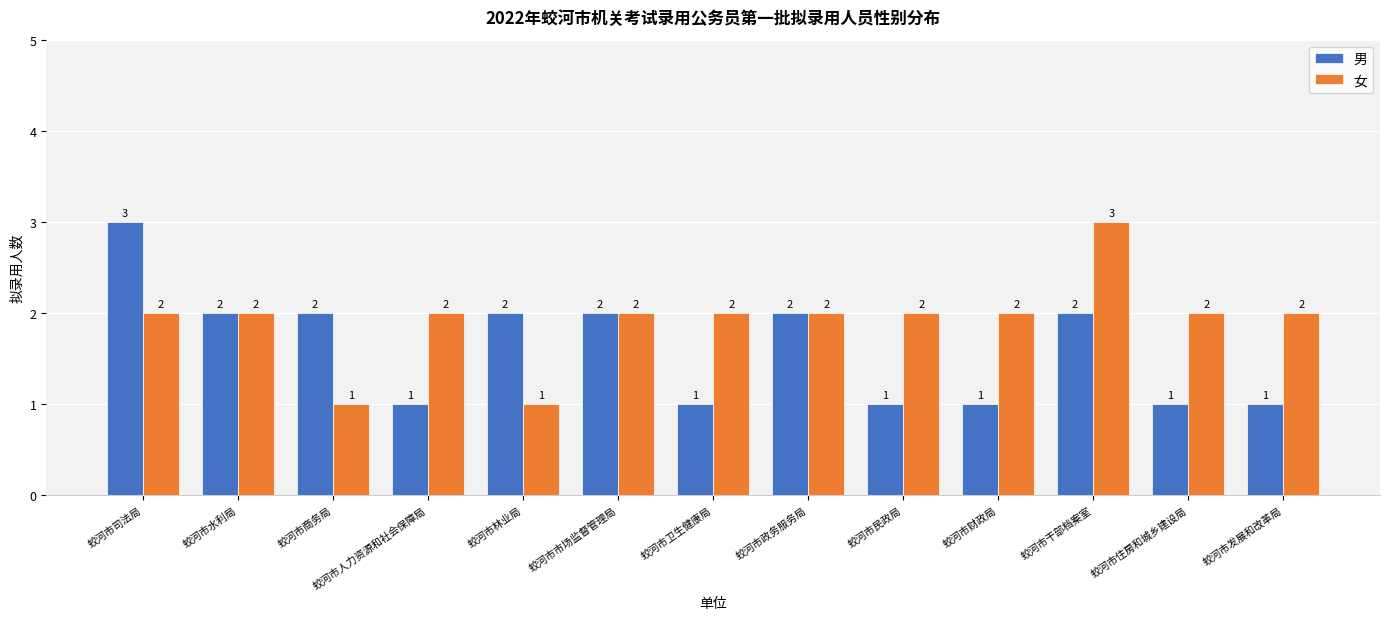

Reading left to right, what are all the values shown in this chart?

男: 3	2	2	1	2	2	1	2	1	1	2	1	1
女: 2	2	1	2	1	2	2	2	2	2	3	2	2